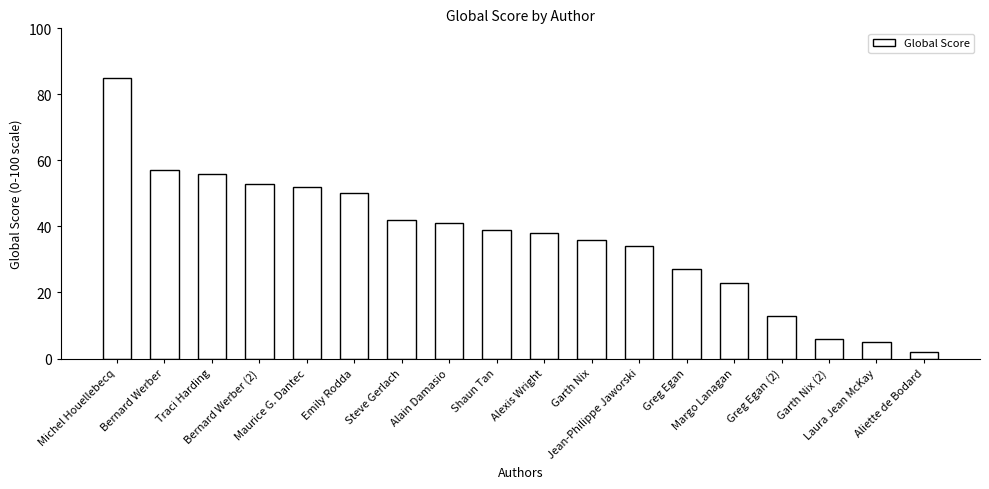

At which category does the chart reach its minimum across all series?

Aliette de Bodard